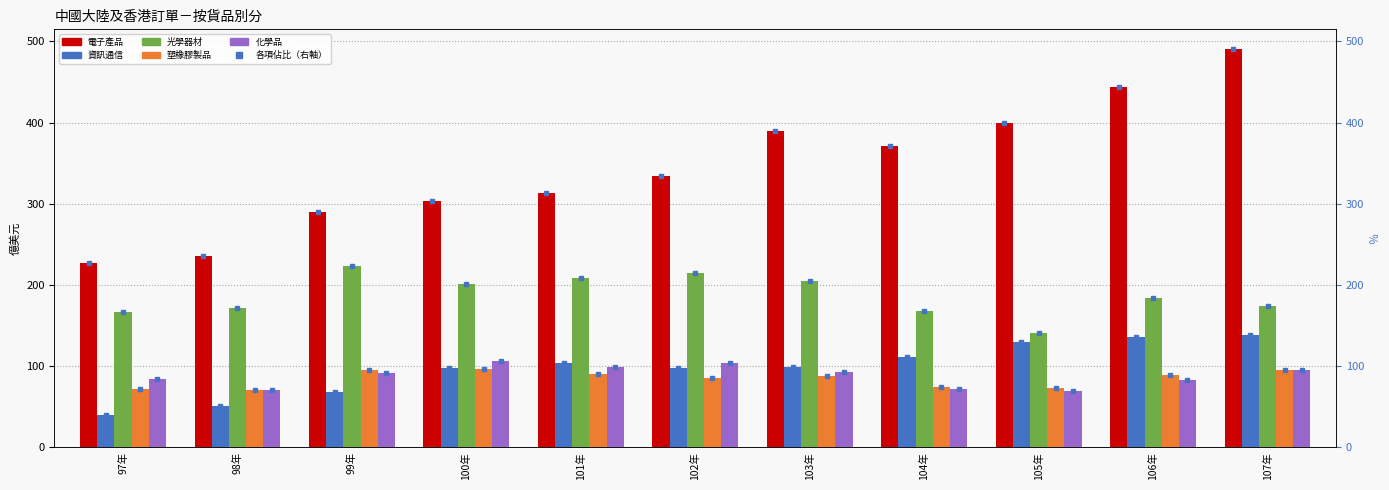

What position from the left is 97年?

1